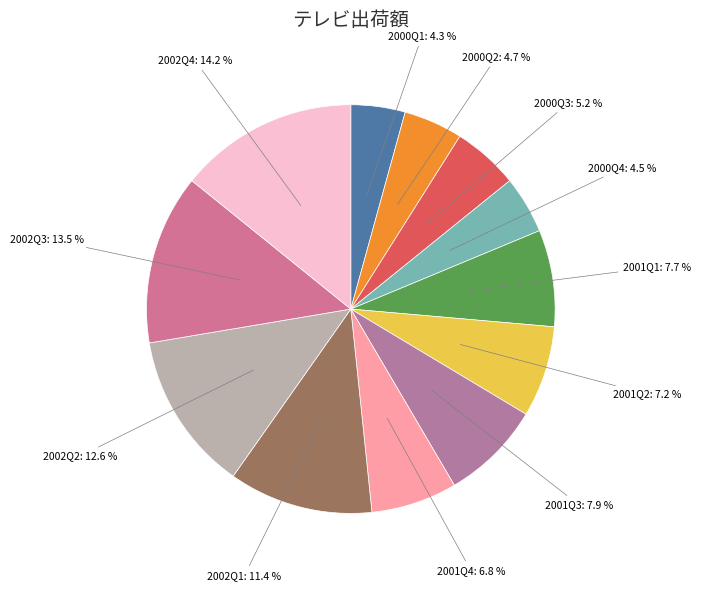

To the nearest percent, what is the difference between the largest and smallest slice percentages?

10%